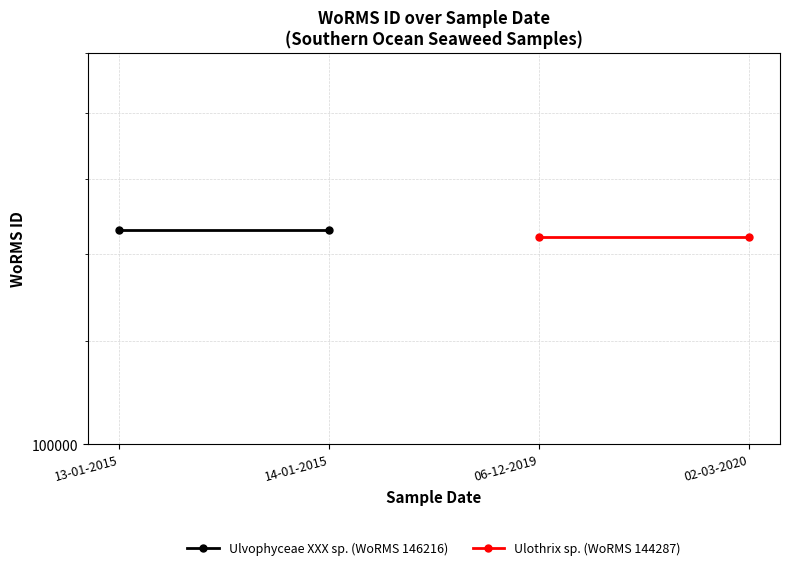

How many lines are shown in the chart?

2